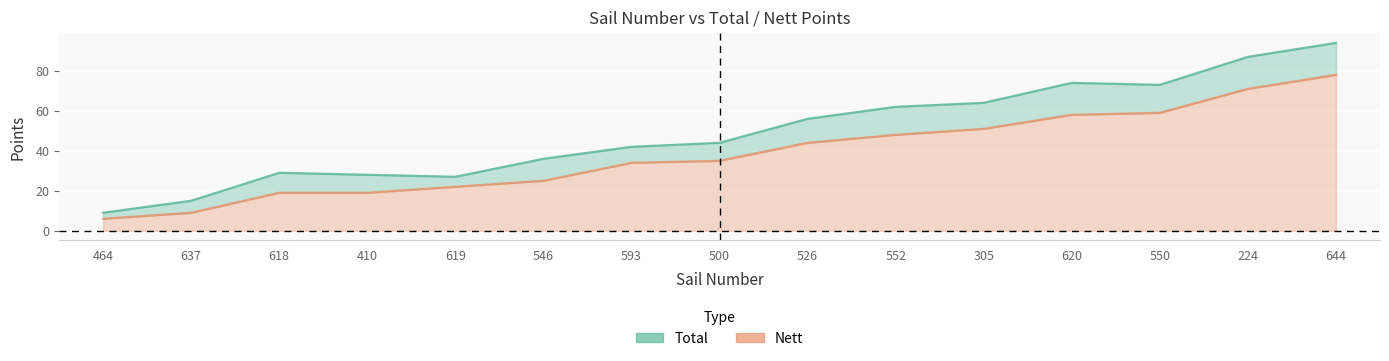

At which category is the sum across all series the highest?

644